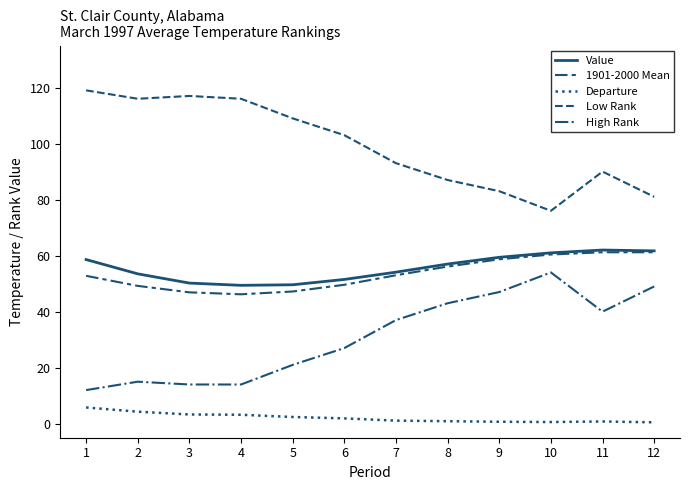

Reading right to left, list all the values displayed in this chart.

Value: 12=61.7	11=62.0	10=61.0	9=59.4	8=57.0	7=54.1	6=51.5	5=49.6	4=49.4	3=50.2	2=53.5	1=58.6
1901-2000 Mean: 12=61.2	11=61.2	10=60.4	9=58.7	8=56.1	7=53.0	6=49.6	5=47.2	4=46.2	3=46.9	2=49.2	1=52.8
Departure: 12=0.5	11=0.8	10=0.6	9=0.7	8=0.9	7=1.1	6=1.9	5=2.4	4=3.2	3=3.3	2=4.3	1=5.8
Low Rank: 12=81.0	11=90.0	10=76.0	9=83.0	8=87.0	7=93.0	6=103.0	5=109.0	4=116.0	3=117.0	2=116.0	1=119.0
High Rank: 12=49.0	11=40.0	10=54.0	9=47.0	8=43.0	7=37.0	6=27.0	5=21.0	4=14.0	3=14.0	2=15.0	1=12.0